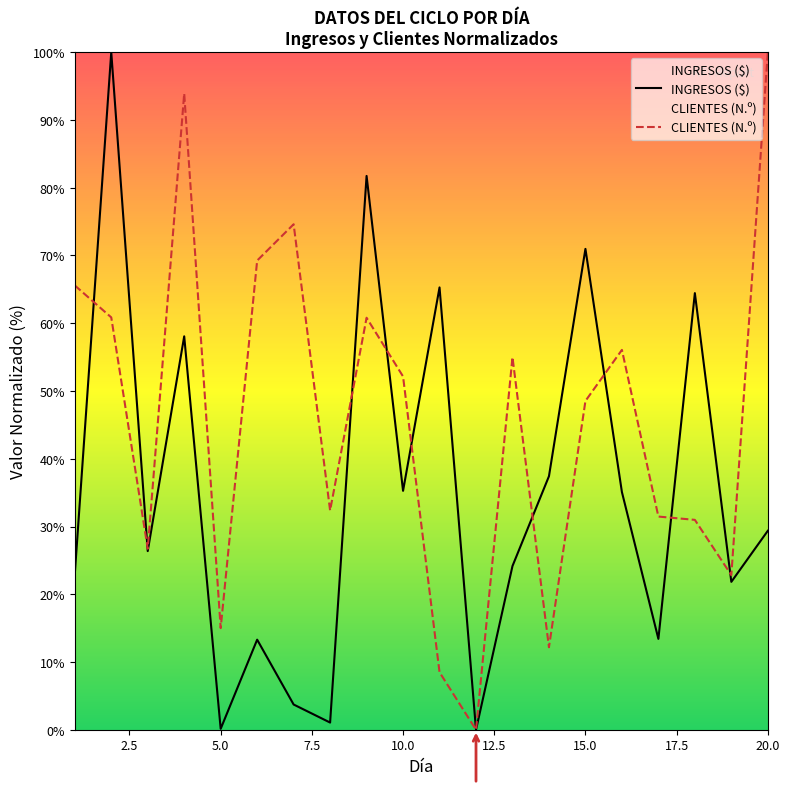

How many interior local peaks does the INGRESOS ($) series have?

7